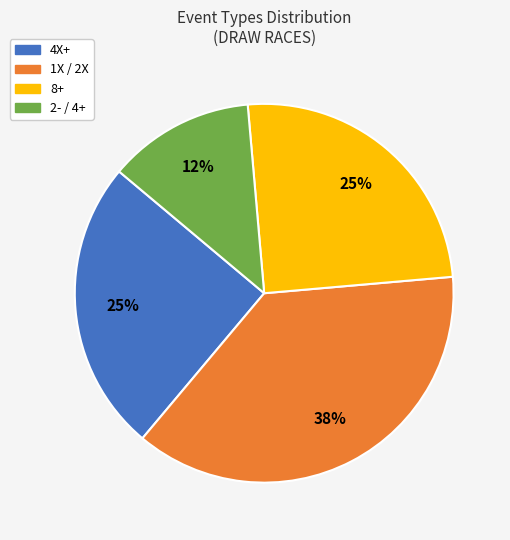

Which category has the biggest portion of the pie?

1X / 2X